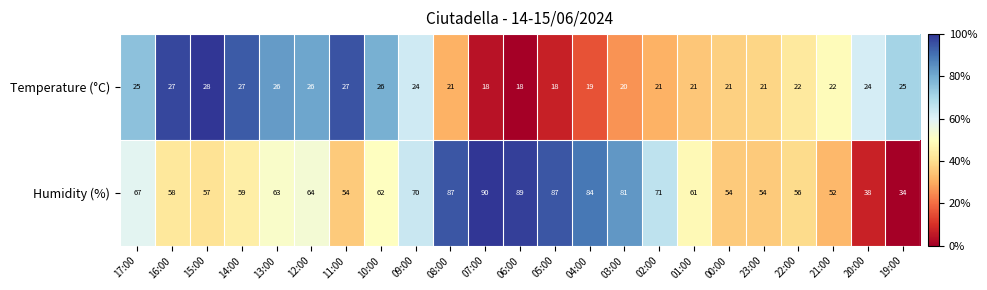

Read the Temperature (°C) value at 07:00.

18